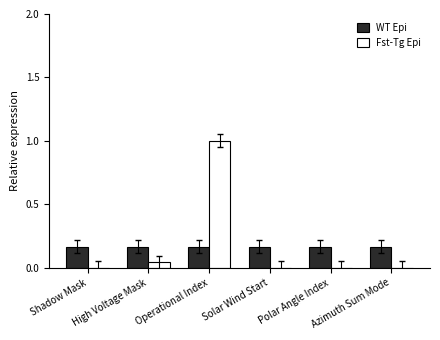

What is the maximum value shown in the chart?

1.0